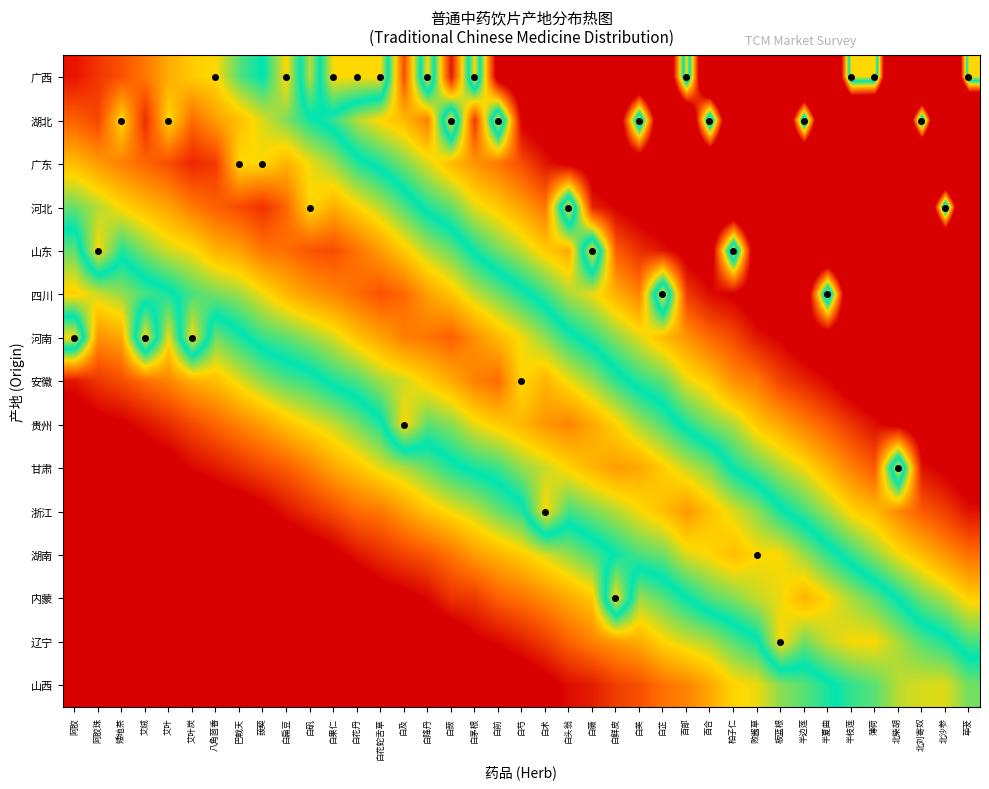

At which category is the sum across all series the highest?

荜茇